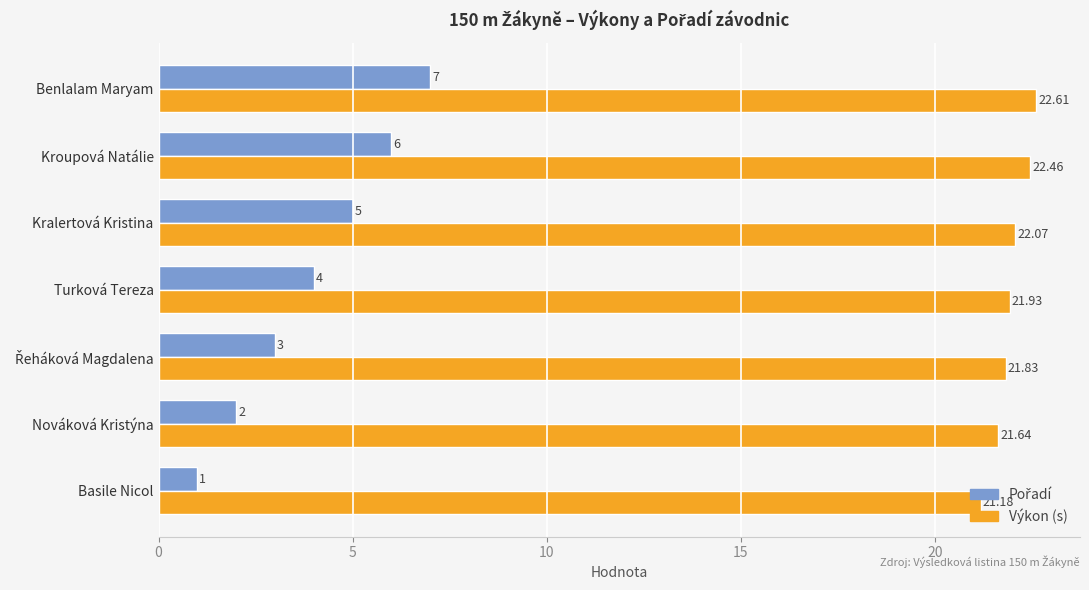

Where is Výkon (s) nearest to the value 21?

Basile Nicol